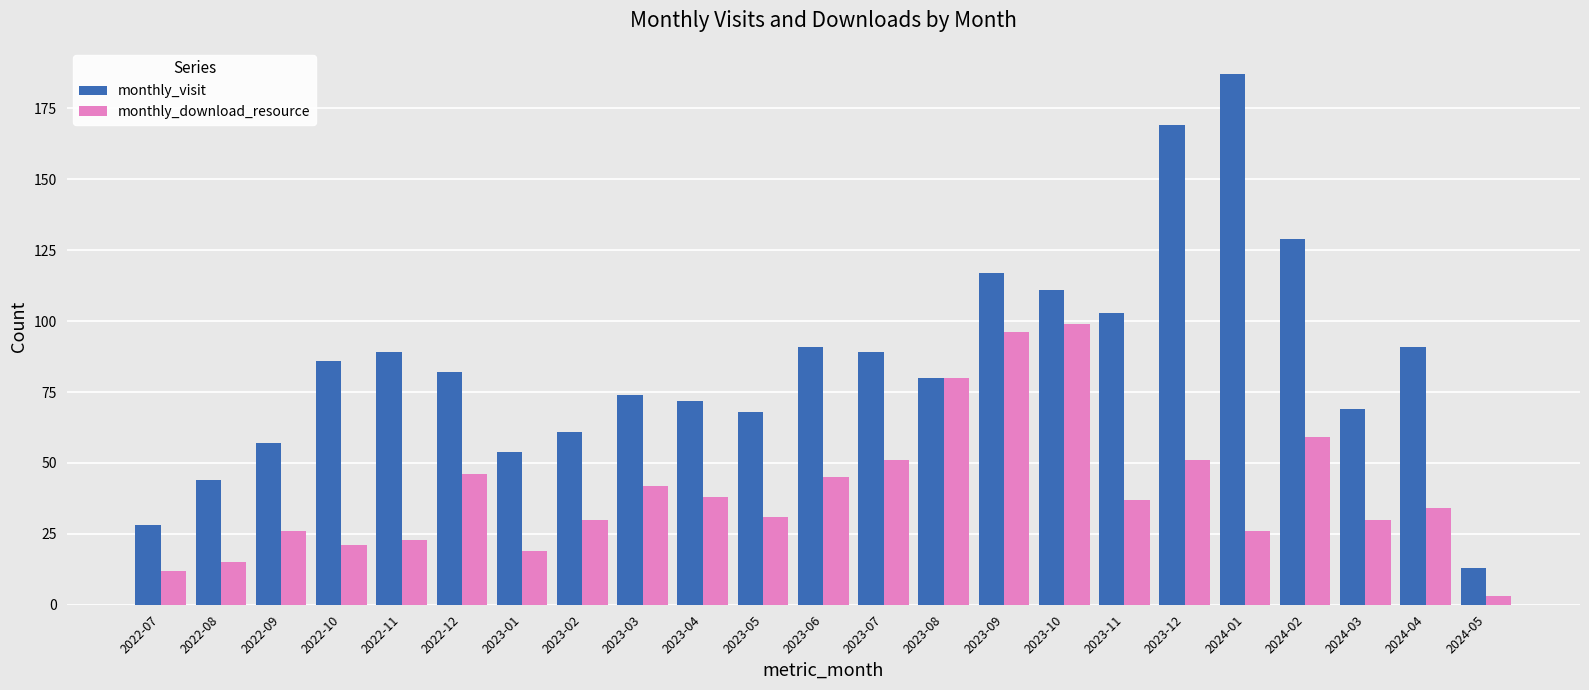

List the series in order of their overall mean, highest first.

monthly_visit, monthly_download_resource